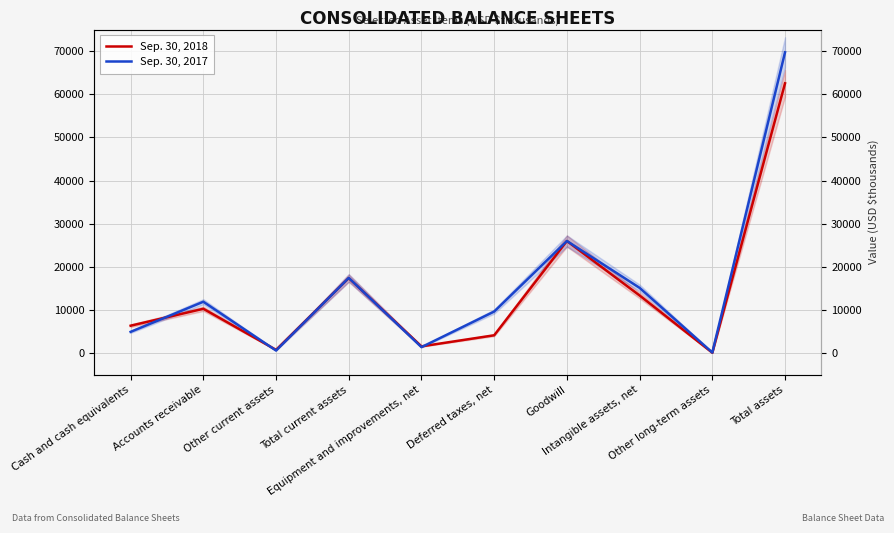

Which category has the highest value across all series?

Total assets